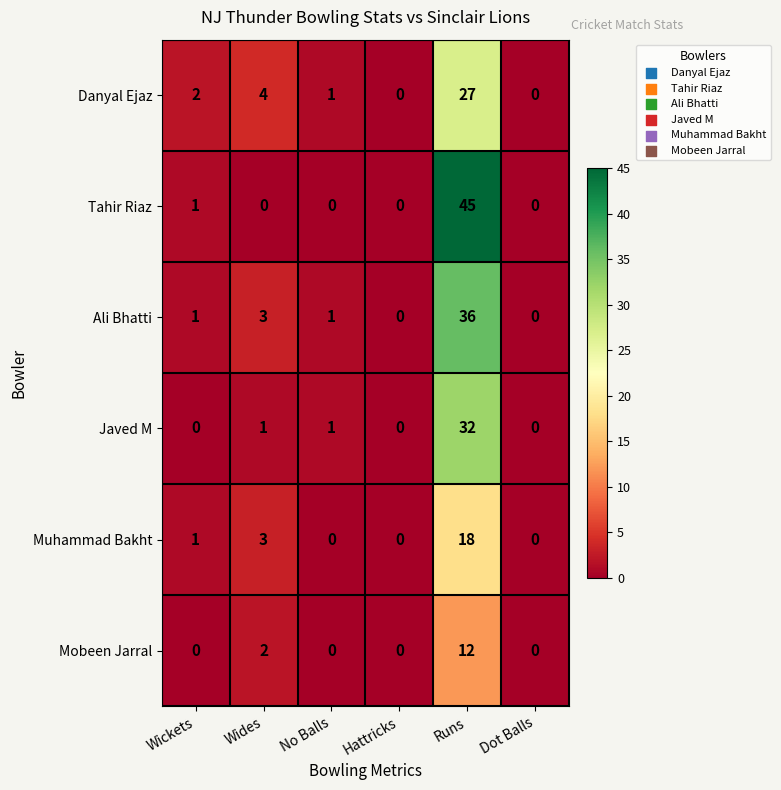

How many distinct data groups are displayed?

6